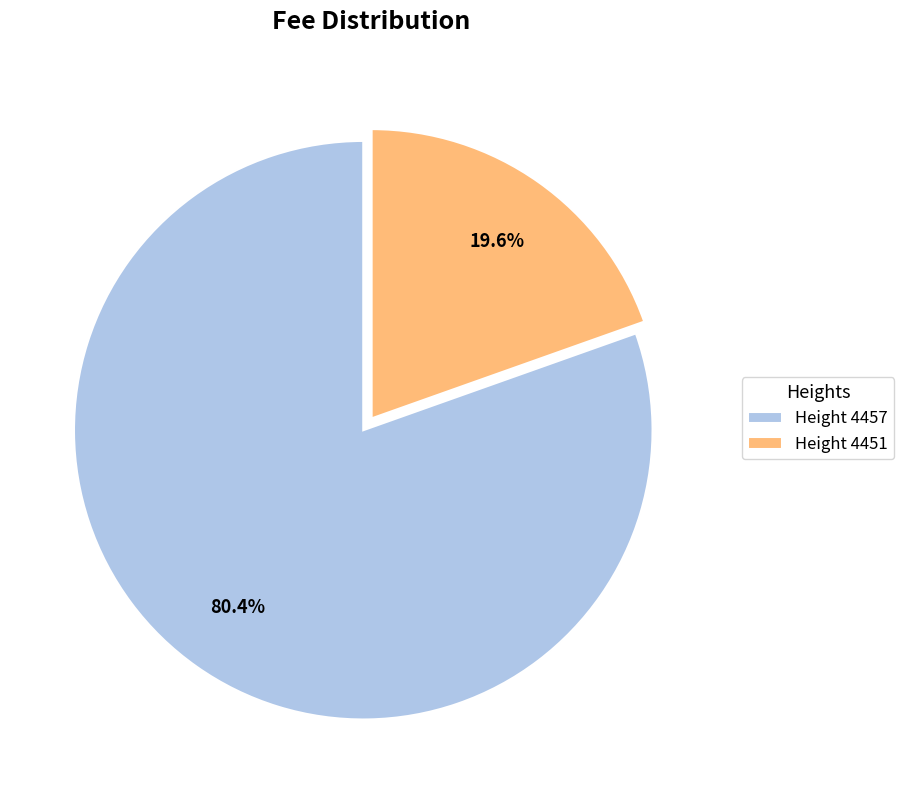

Between Height 4457 and Height 4451, which is larger?

Height 4457